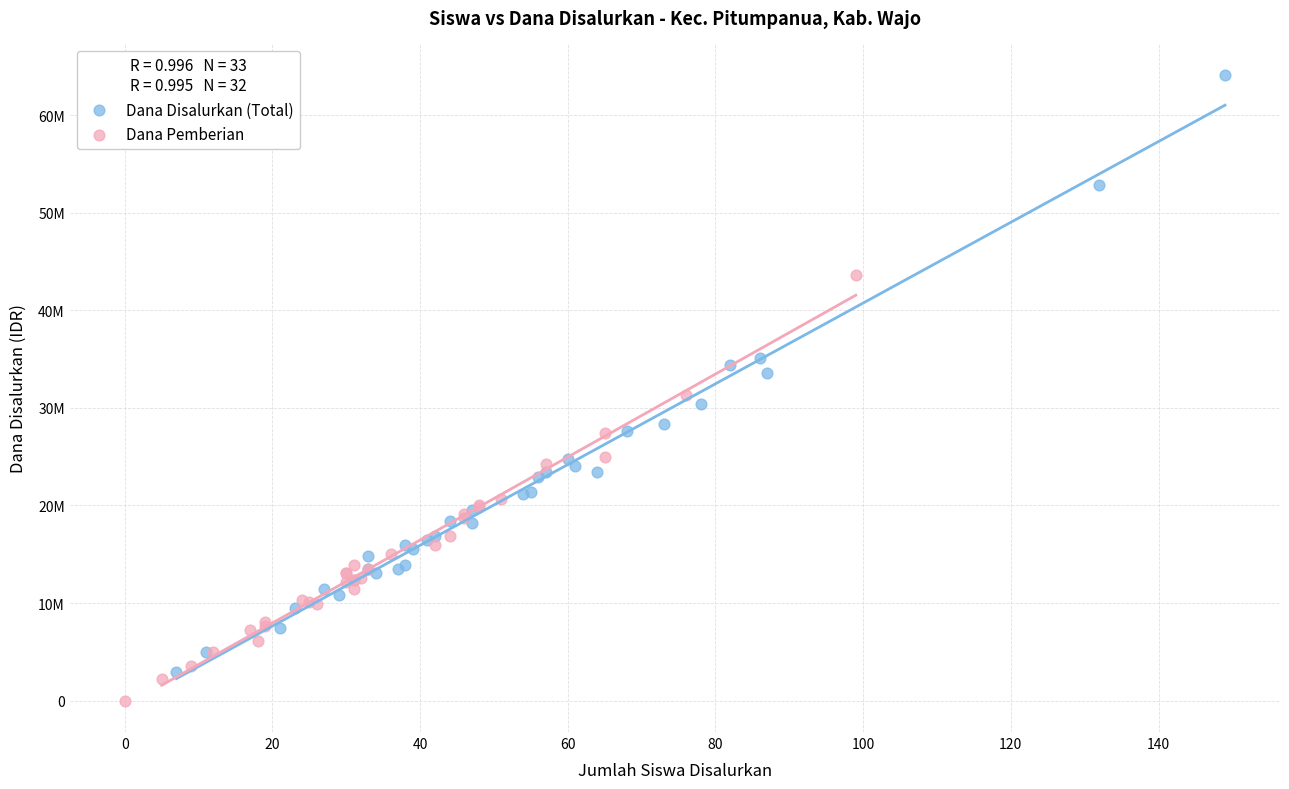

What are all the series names shown in the legend?

Dana Disalurkan (Total), Dana Pemberian